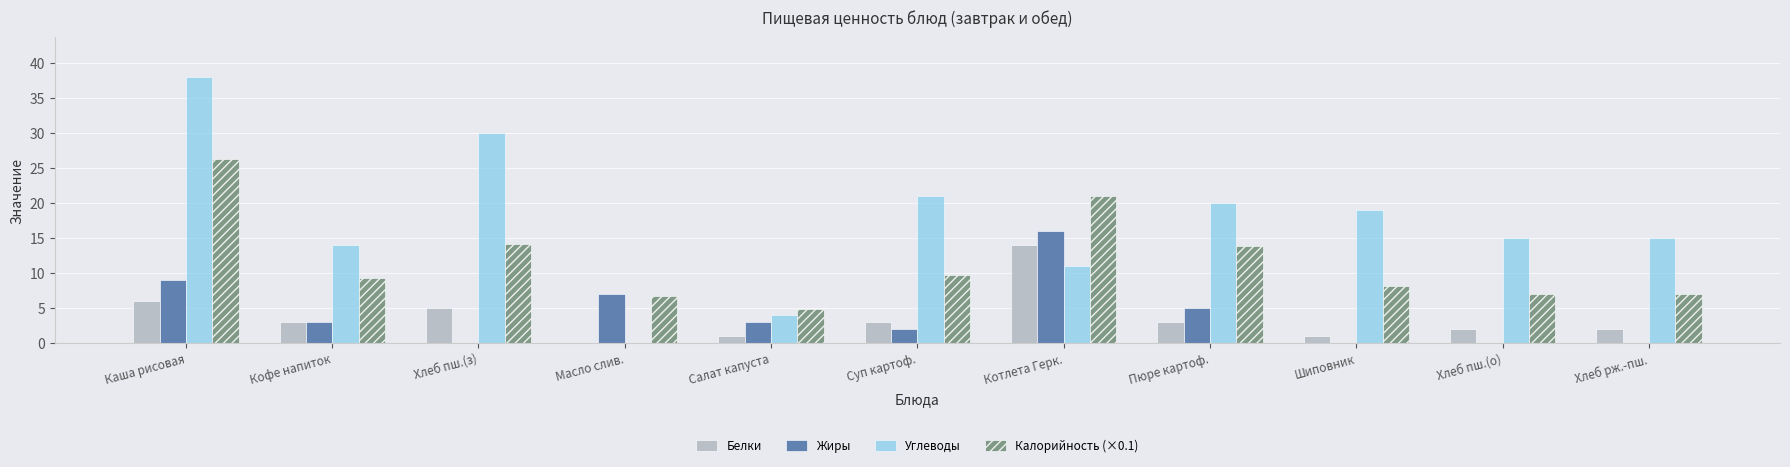

What is the approximate value of Углеводы at Шиповник?

19.0